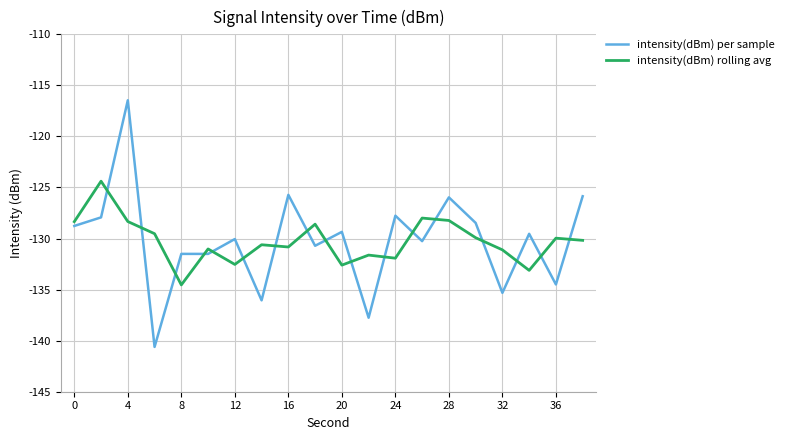

What is the highest value of the intensity(dBm) per sample series?

-116.5